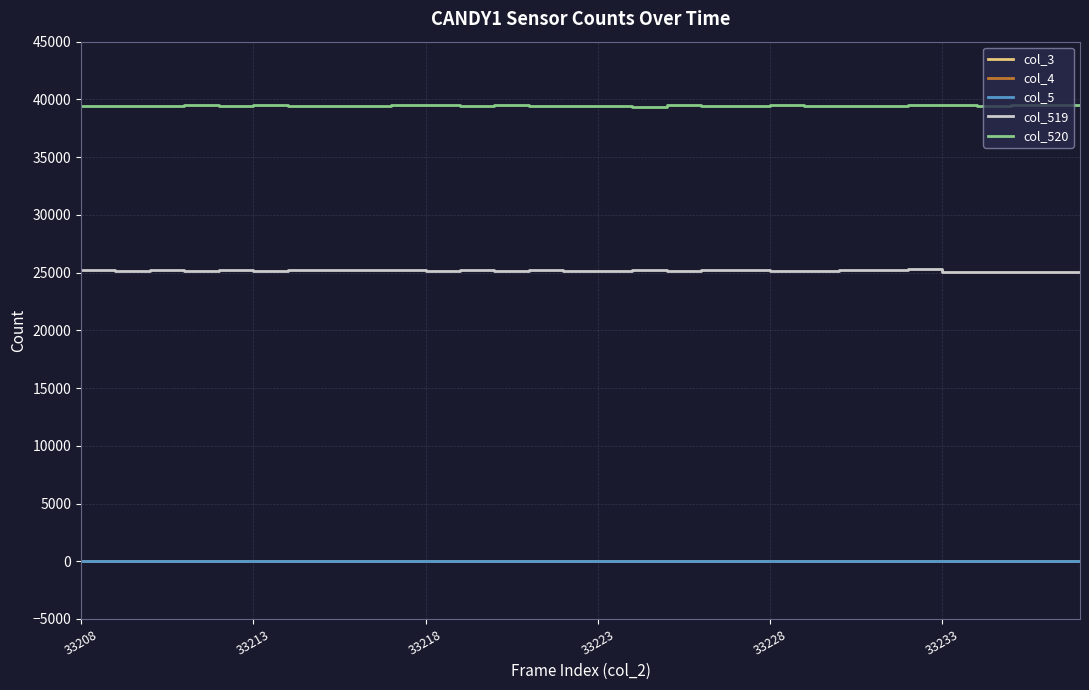

Is this an area chart (filled region under the line)?

No